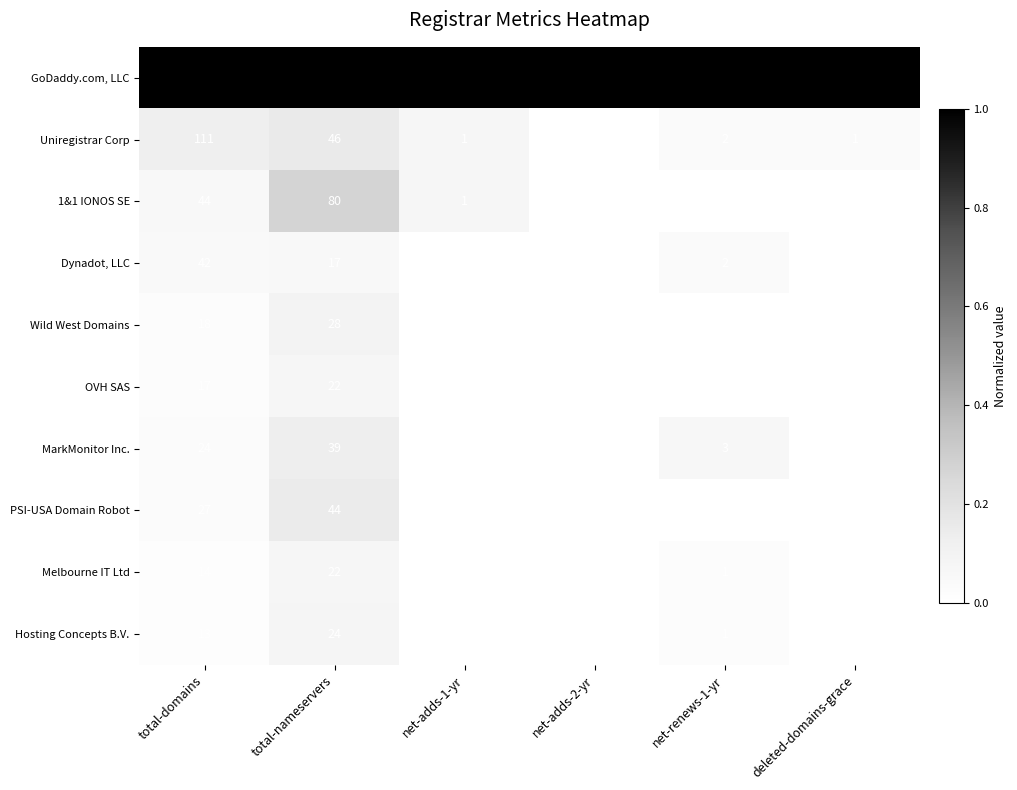

Is it true that GoDaddy.com, LLC equals 26 at deleted-domains-grace?

True